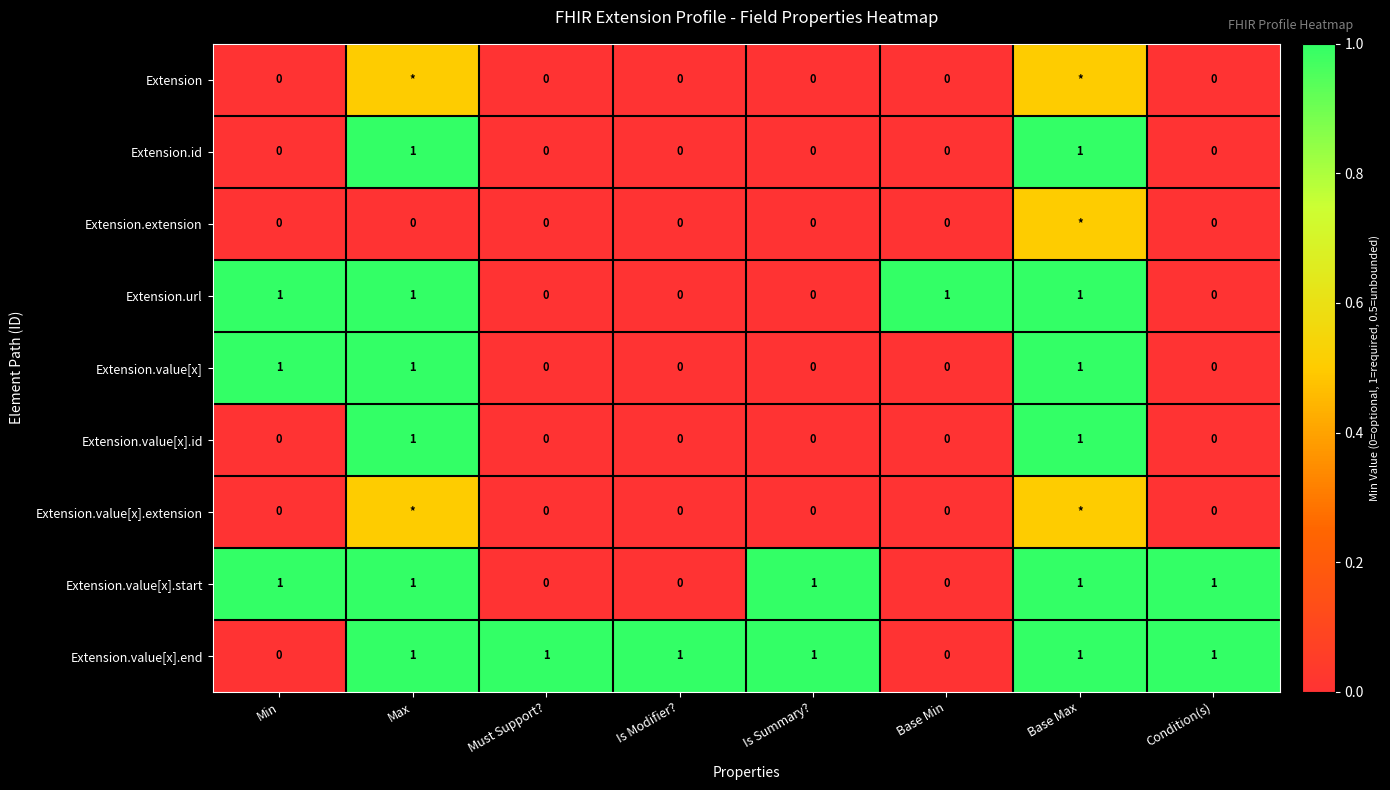

What is the difference between the maximum and minimum values in the Extension.id series?

1.0